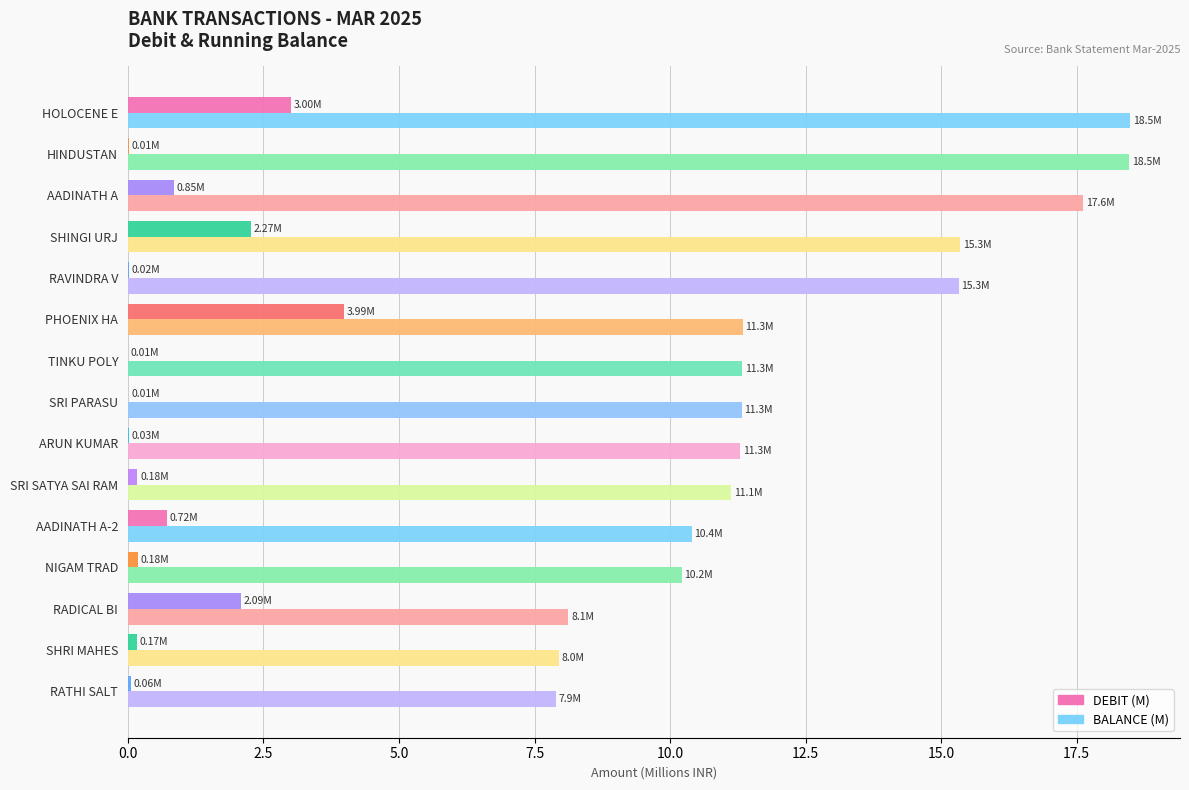

What is the total value across all series at AADINATH A-2?

11.1